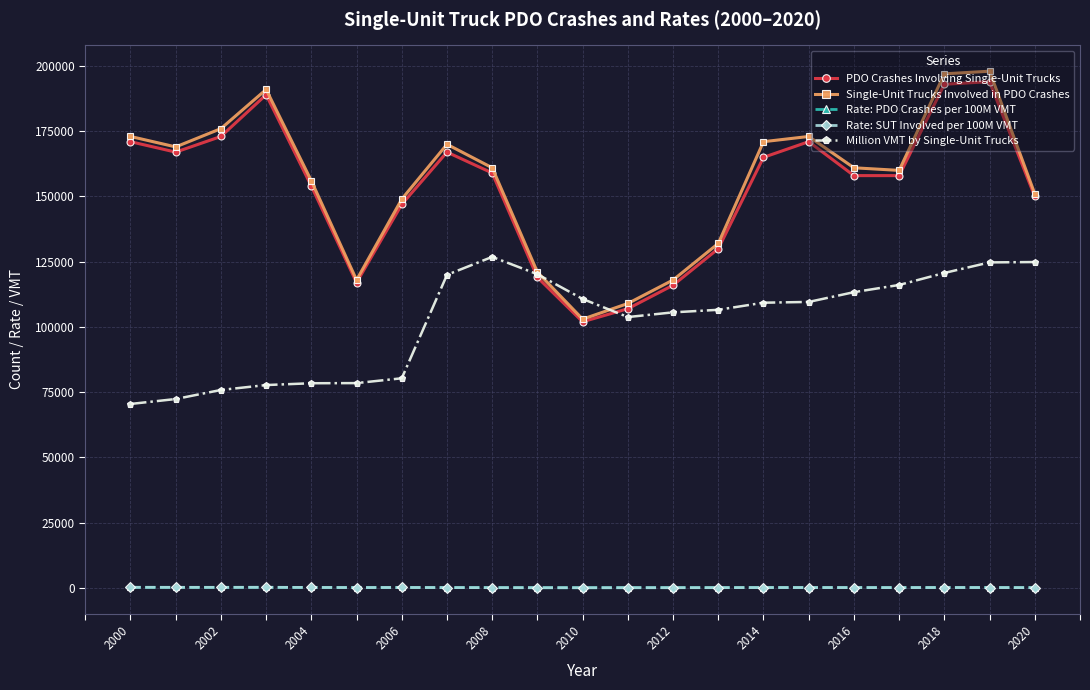

What is the highest value of the Million VMT by Single-Unit Trucks series?

126855.0